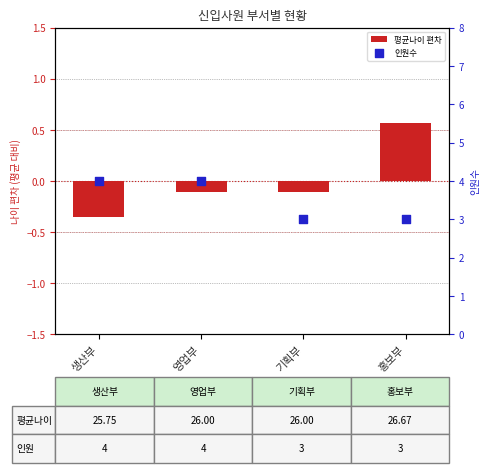

What is the total value across all series at 기획부?

2.9